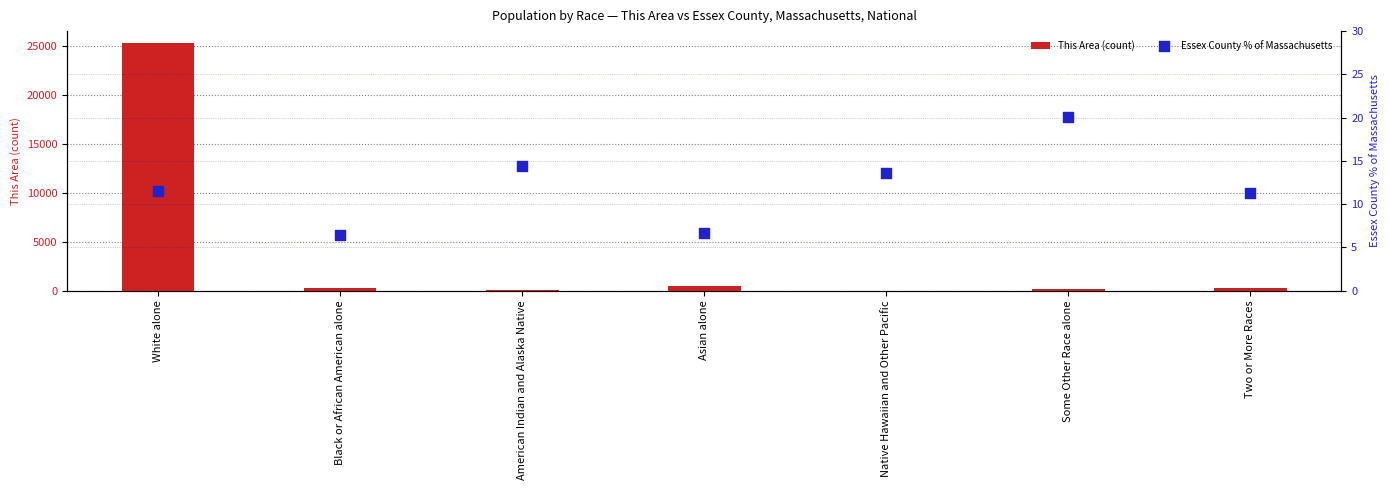

Which series reaches the minimum Y coordinate?

This Area (count)